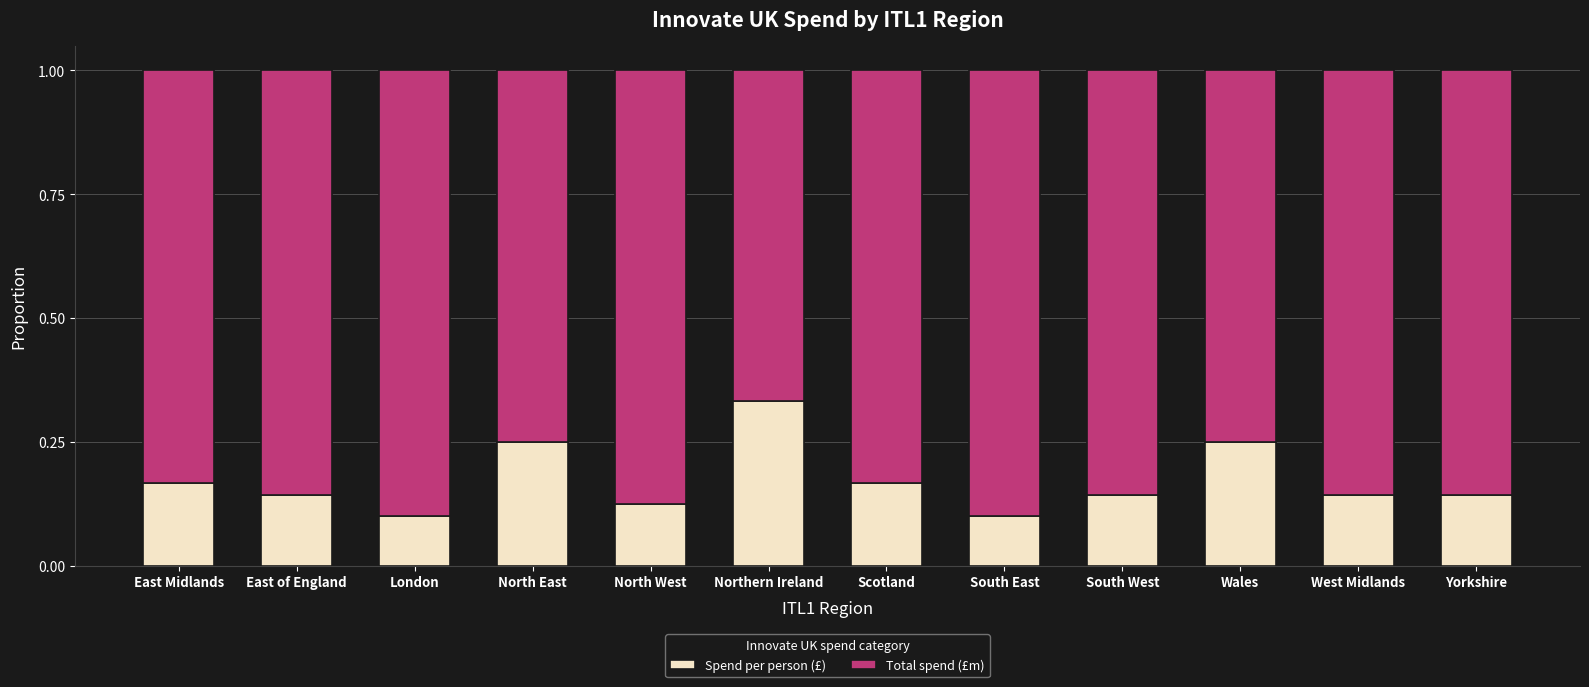

Is it true that Spend per person (£) equals 0.1 at Scotland?

False